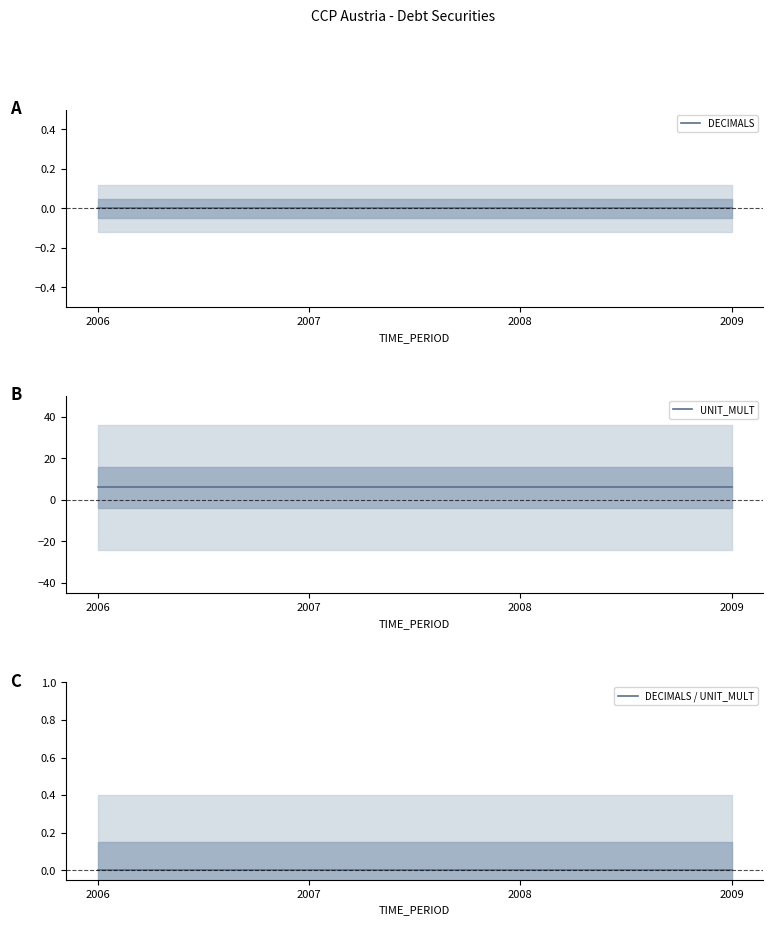

Between 2006 and 2008, which is larger?

2006